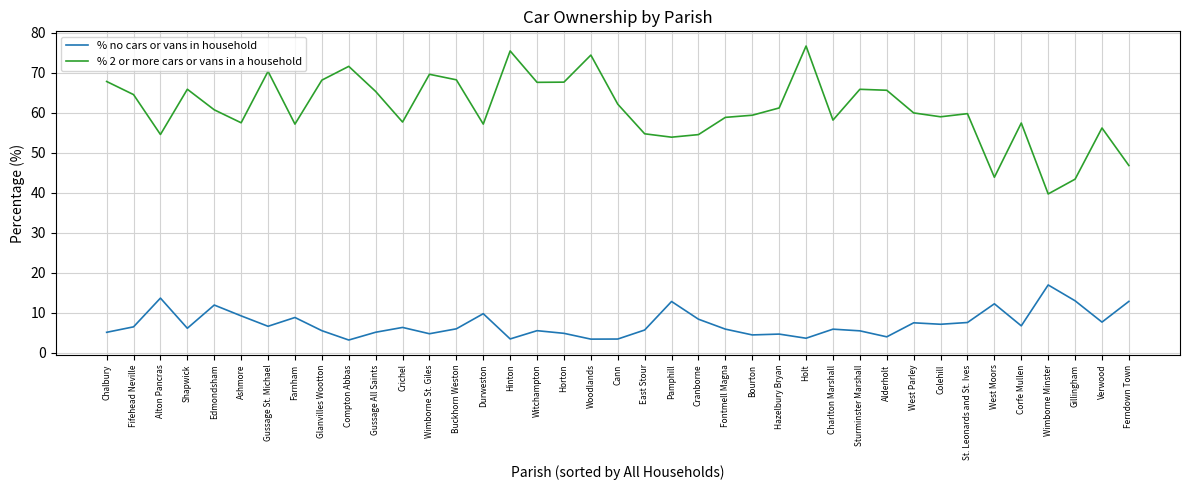

The value of % no cars or vans in household at Gillingham is 8.0. True or false?

False